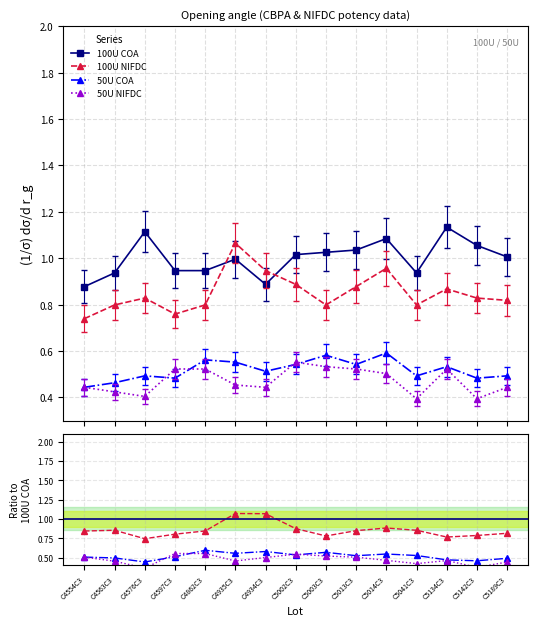

What are all the series names shown in the legend?

100U COA, 100U NIFDC, 50U COA, 50U NIFDC